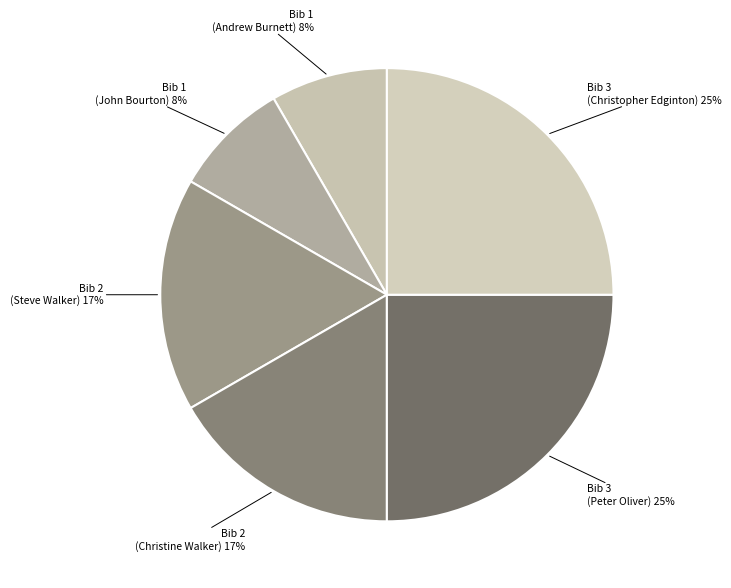

Does Bib 2 (Steve Walker) represent more than half of the total?

No